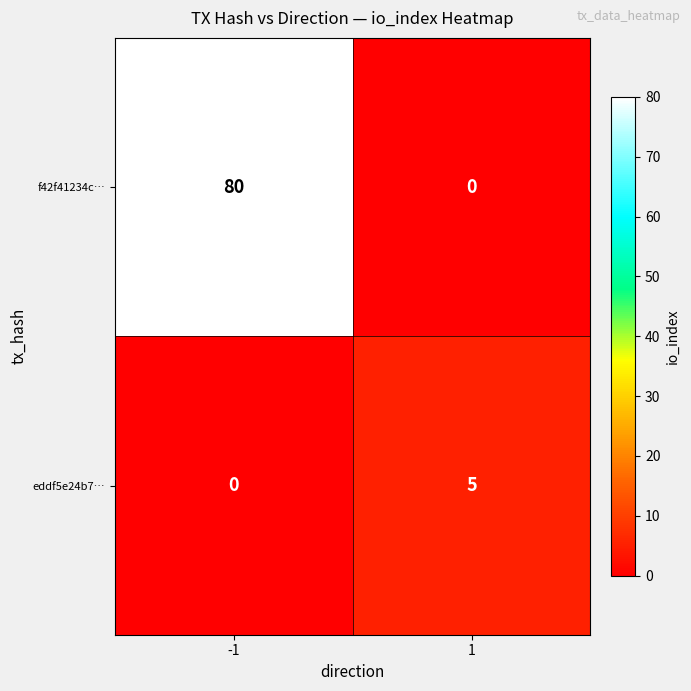

Rank the series by their average value, from highest to lowest.

f42f41234c…, eddf5e24b7…